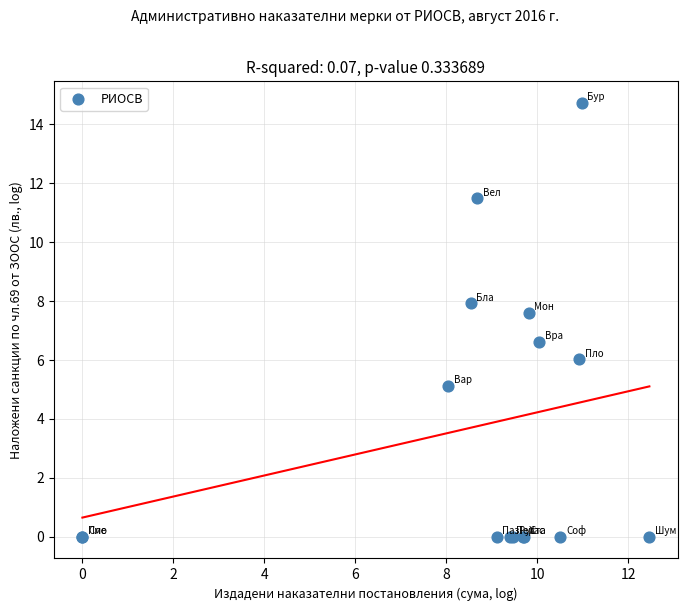

What Y value in the scatter plot is closest to 7?

6.6